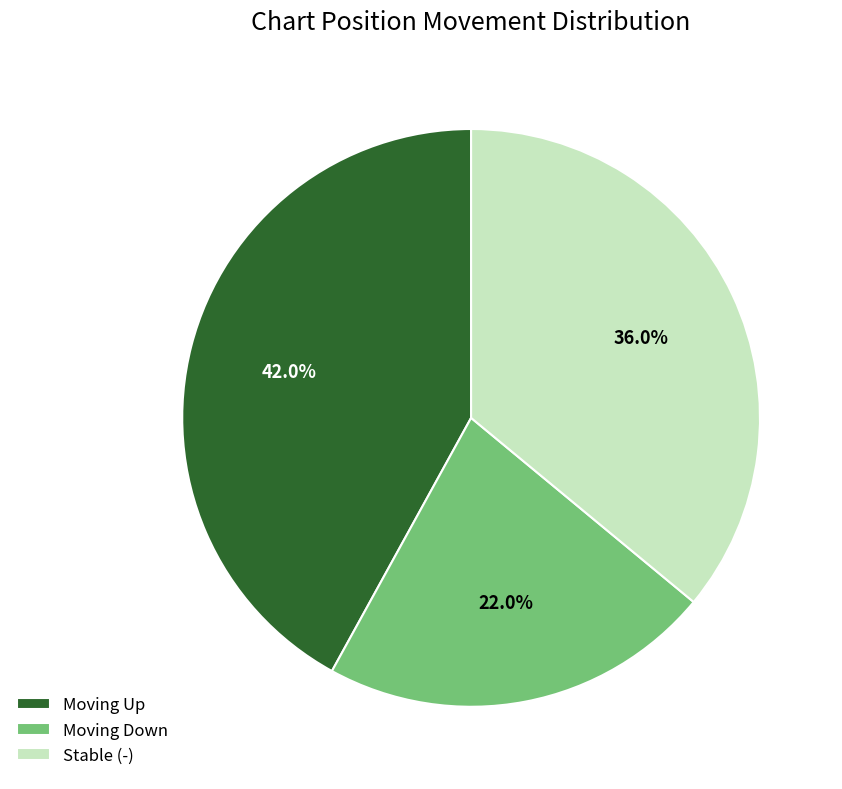

Does Moving Down account for over 50% of the chart?

No